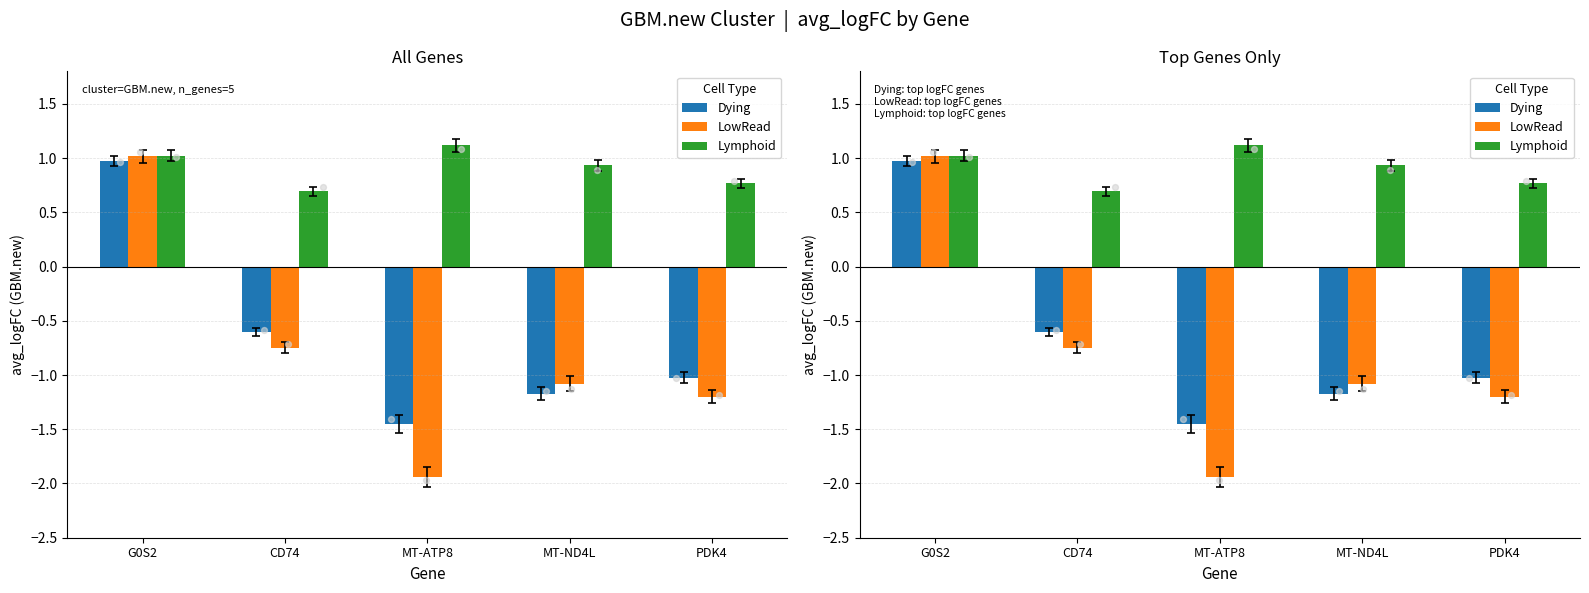

Which series has the largest total across all categories?

Lymphoid